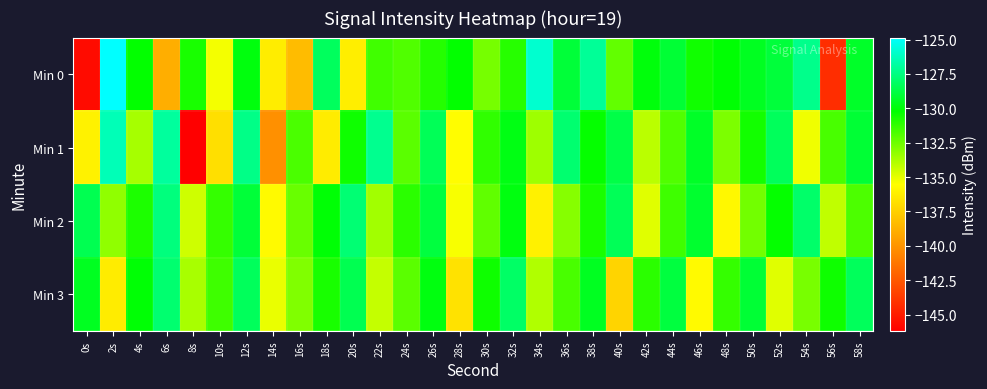

Between 20s and 28s, which is larger?

28s